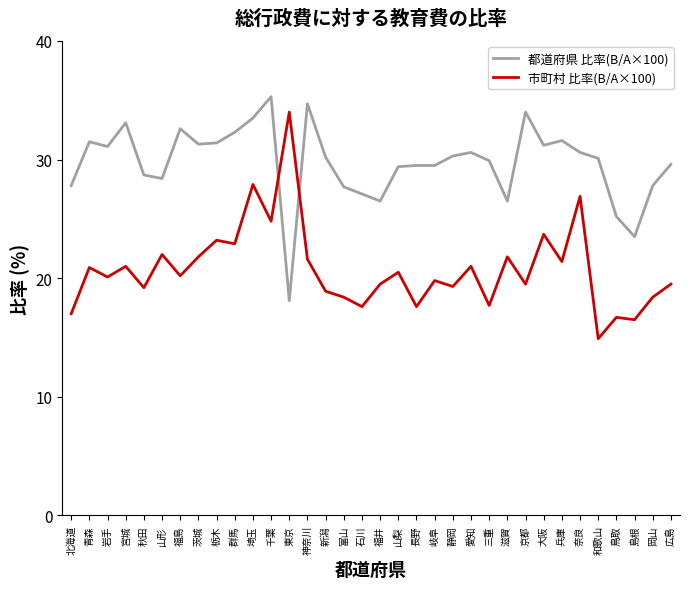

Does the chart display data point markers on the line(s)?

No